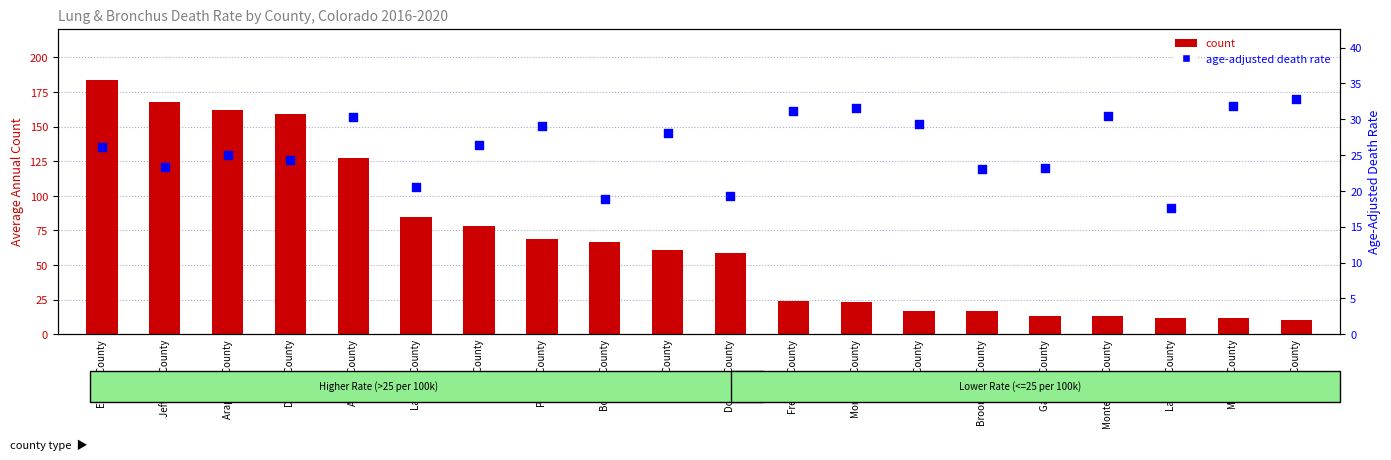

What are all the series names shown in the legend?

count, age-adjusted death rate